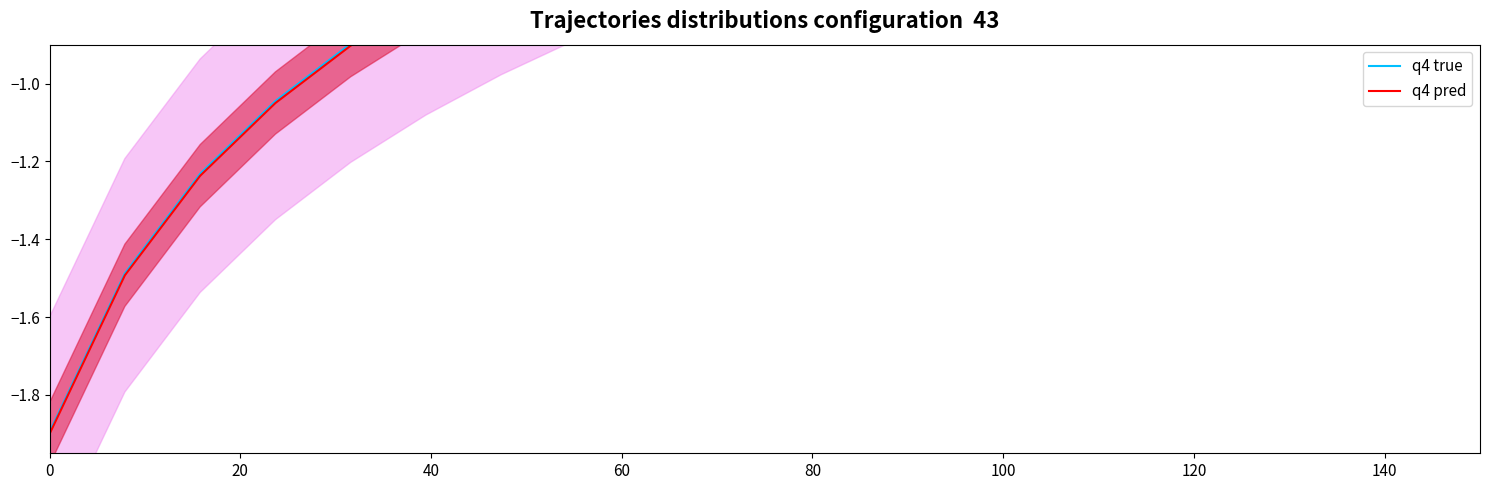

Does the chart have visible grid lines?

No